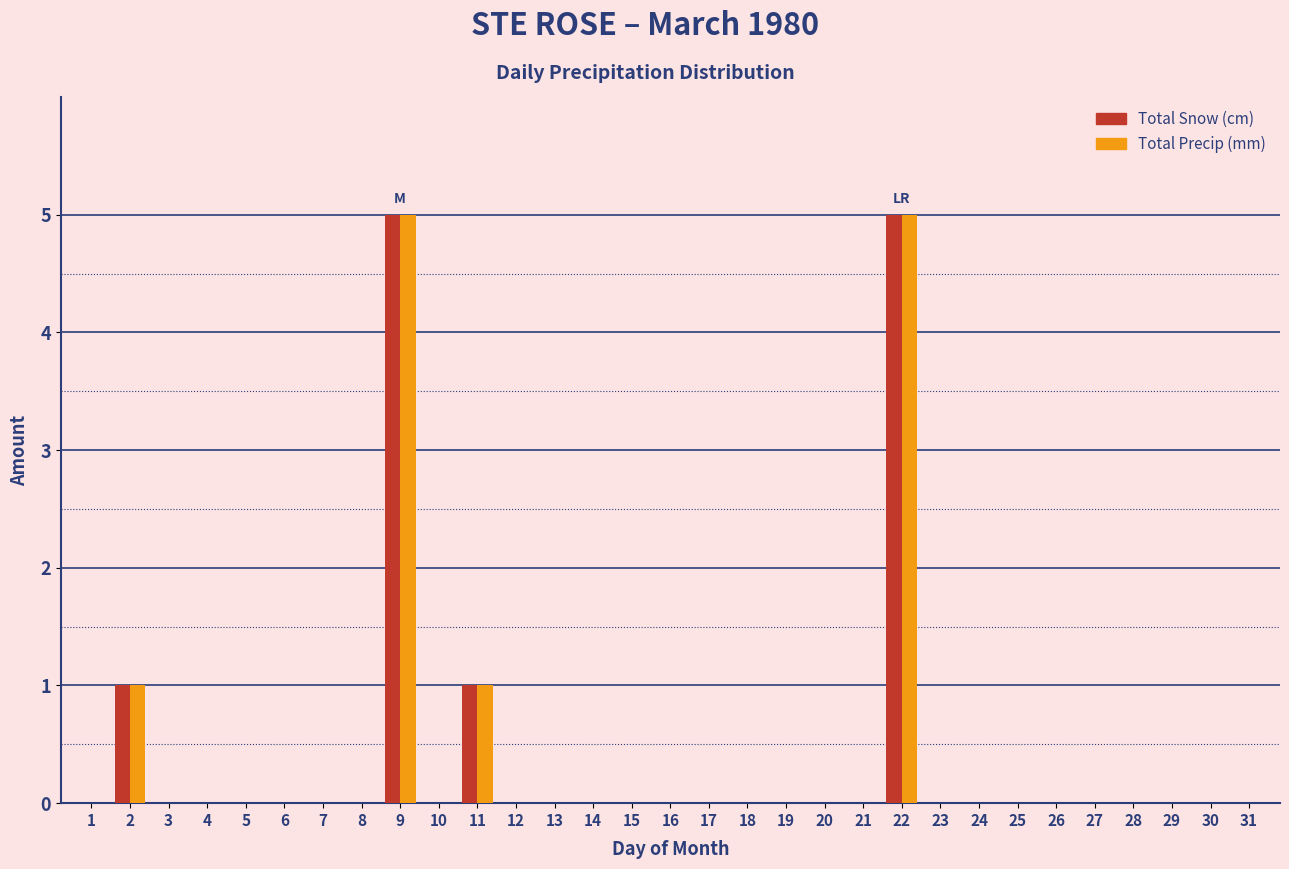

Is it true that Total Precip (mm) equals 0 at 1?

True